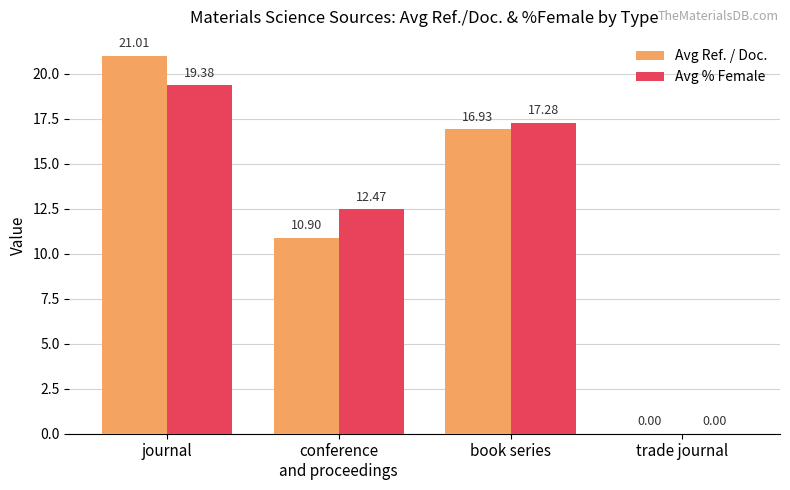

Which category has the highest value in the Avg Ref. / Doc. series?

journal